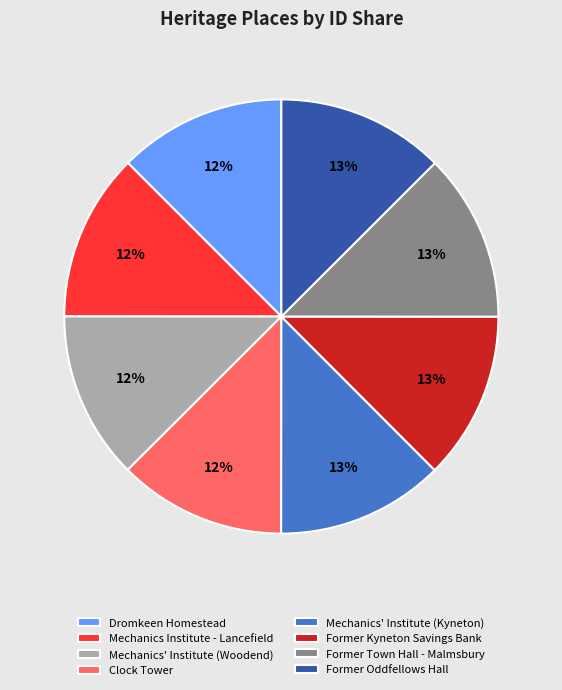

Combined, do Dromkeen Homestead and Mechanics' Institute (Kyneton) account for over 50%?

No